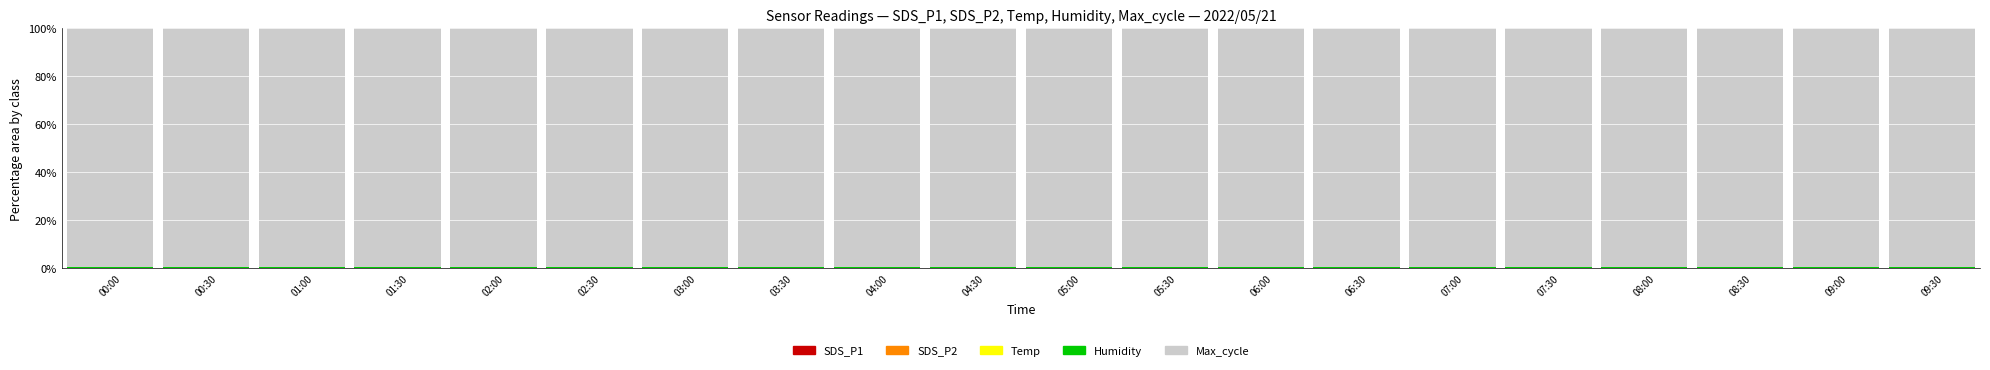

The SDS_P1 series shows 0.0 at 07:30. True or false?

False